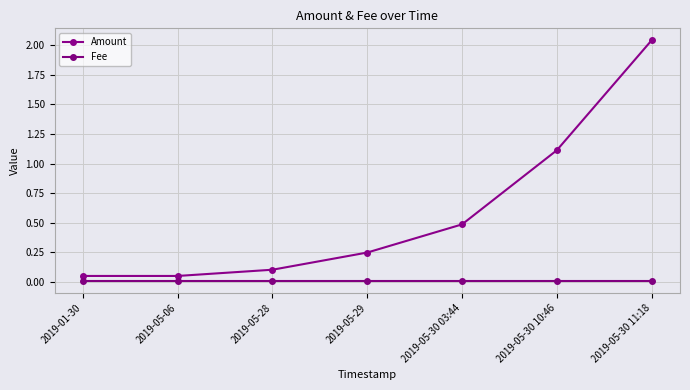

True or false: Fee and Amount intersect in this chart.

False